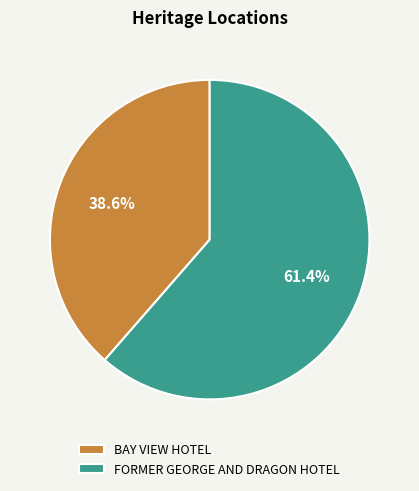

Rank the categories by value from highest to lowest.

FORMER GEORGE AND DRAGON HOTEL, BAY VIEW HOTEL